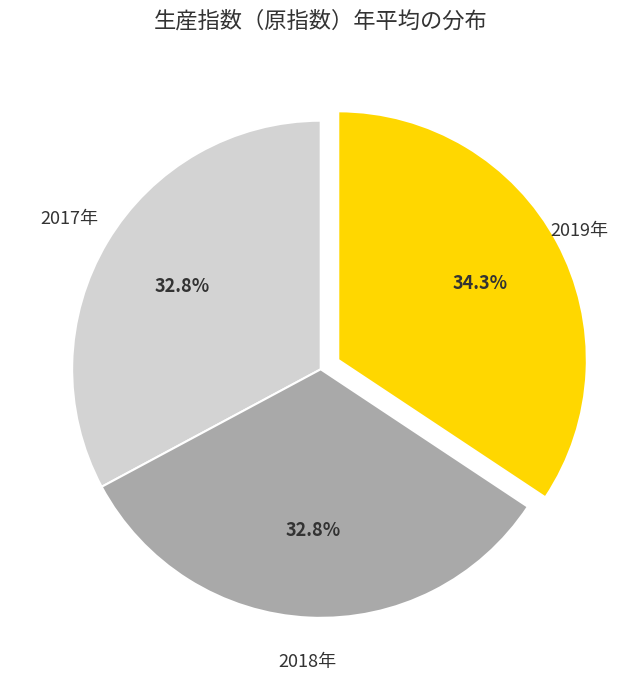

What is the largest slice in the pie chart?

2019年